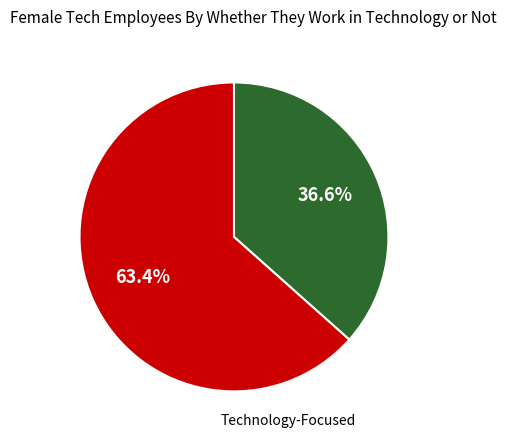

Does any single category account for the majority?

Yes